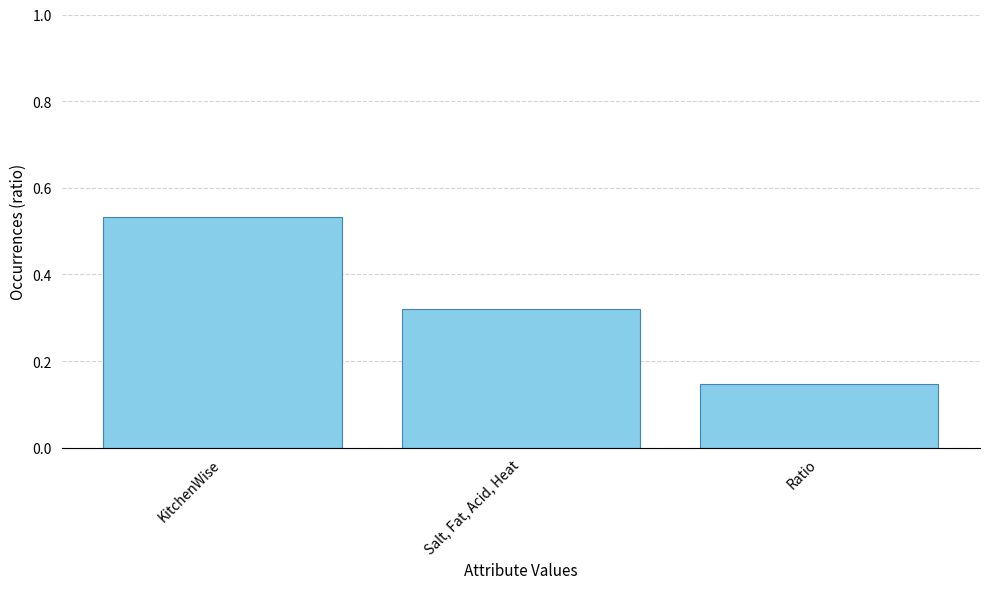

At which category does the chart reach its peak across all series?

KitchenWise